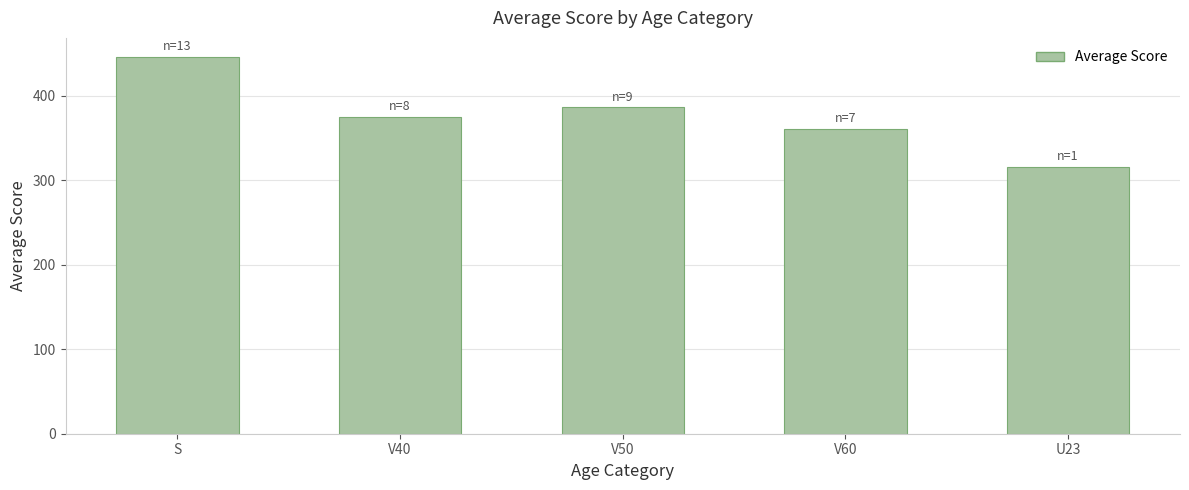

The value at V60 is 217.5. True or false?

False